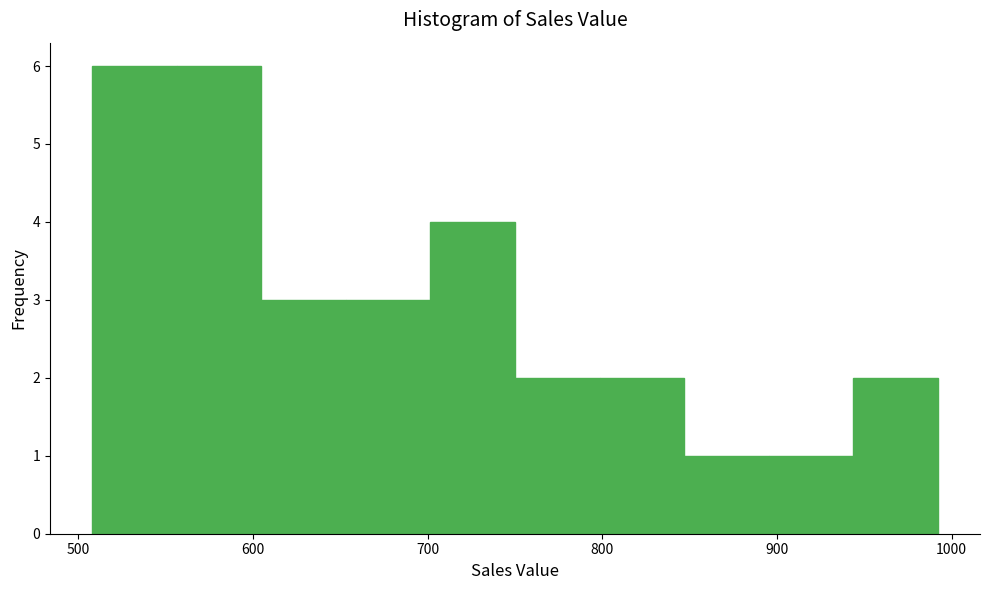

Reading left to right, list every bar in this chart as the range it spans on the x-axis followed by its height. Neither the bar edges nor the heights are printed on the chart, so give them approximately, as read against the axes.

510 to 560: 6
560 to 600: 6
600 to 650: 3
650 to 700: 3
700 to 750: 4
750 to 800: 2
800 to 850: 2
850 to 900: 1
900 to 940: 1
940 to 990: 2